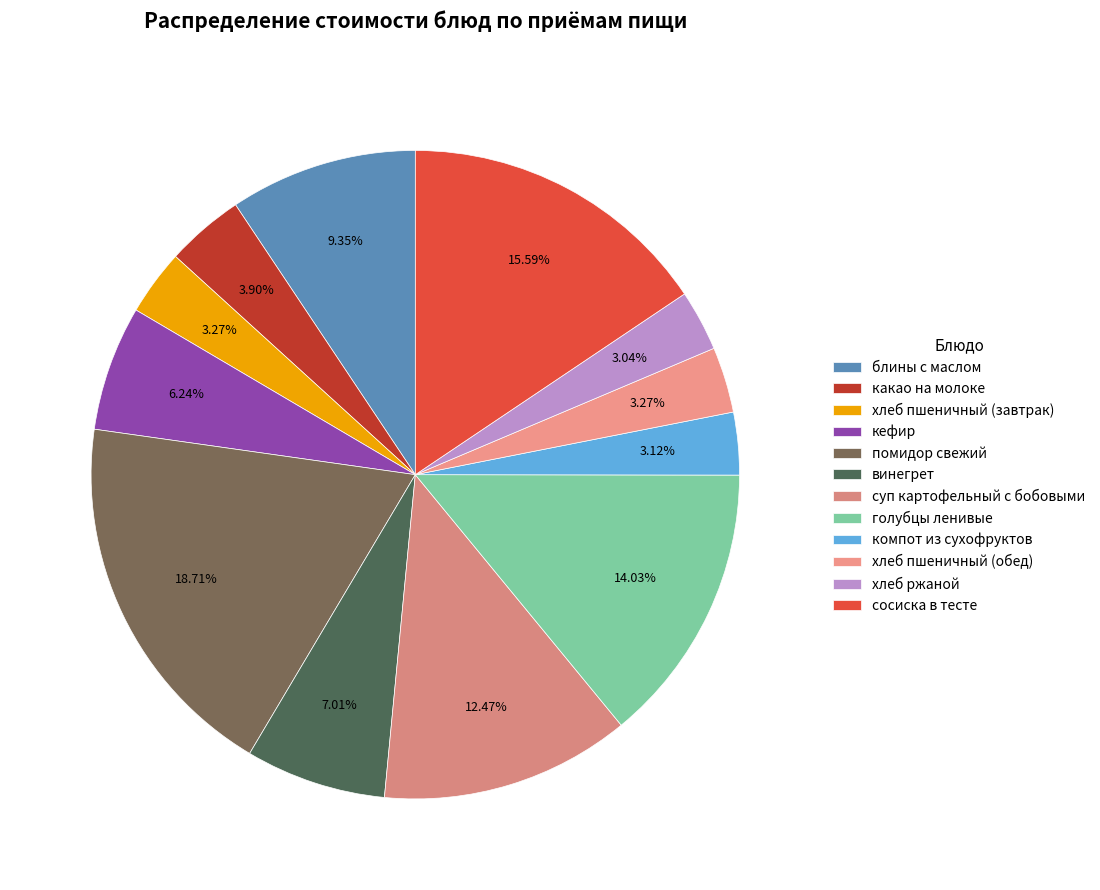

True or false: голубцы ленивые accounts for 14% of the total.

True